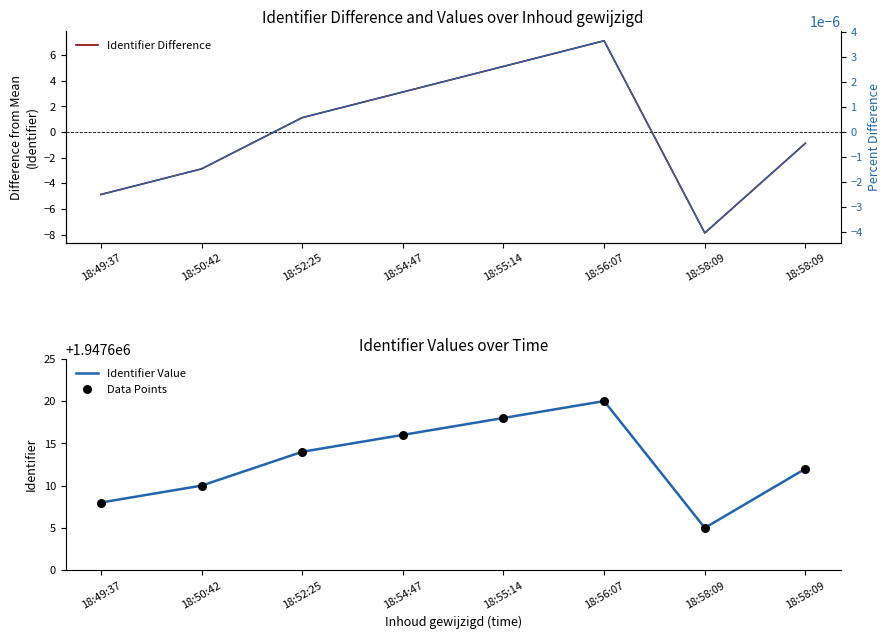

At which category is the sum across all series the highest?

18:56:07